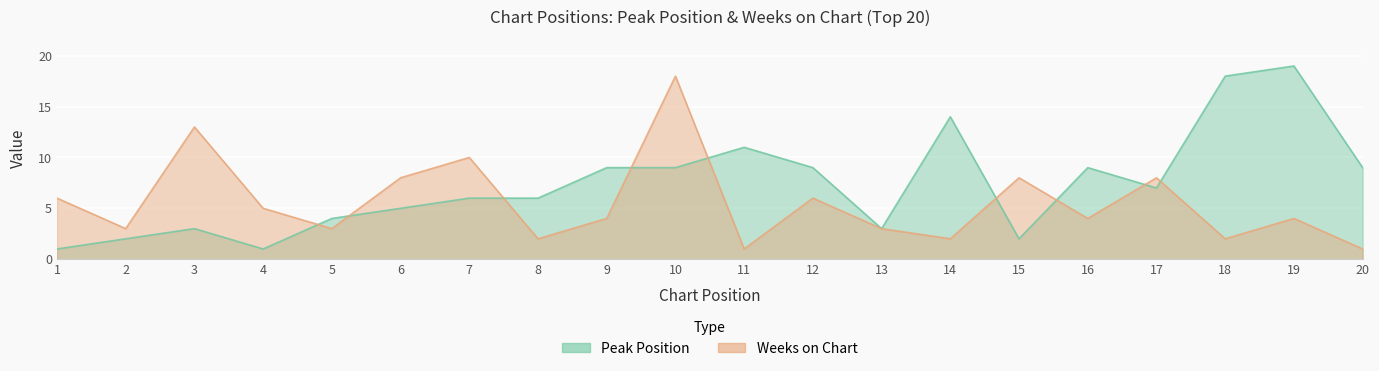

What is the minimum value shown in the chart?

1